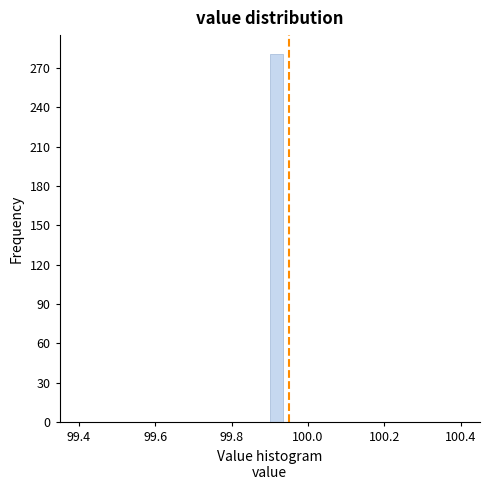

Read against the x-axis, roughly where is the centre of the tallest bar?

99.92